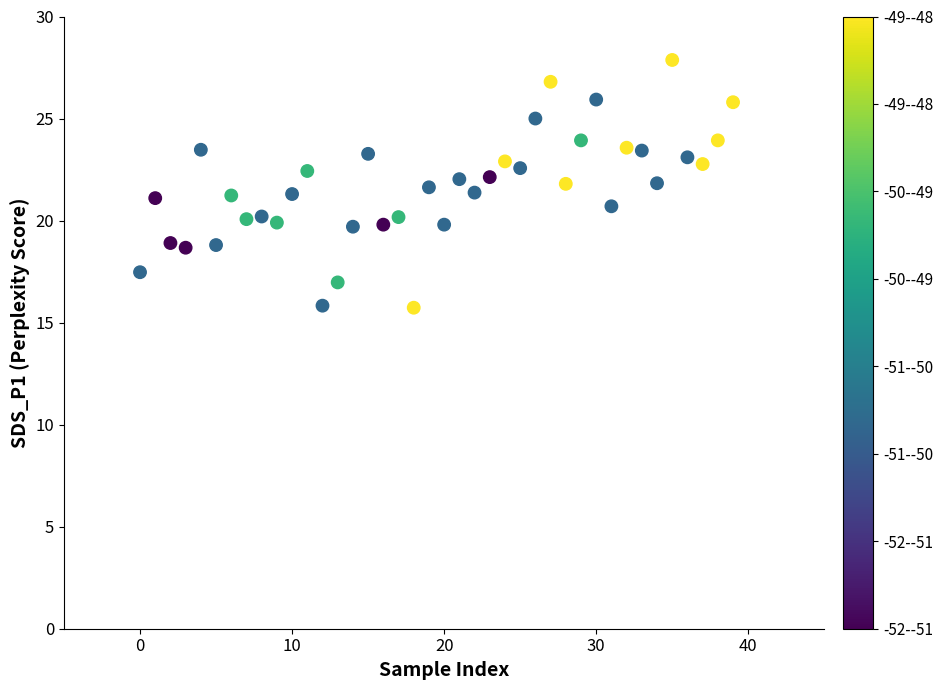

What is the range of Y values (max minus min)?

12.1